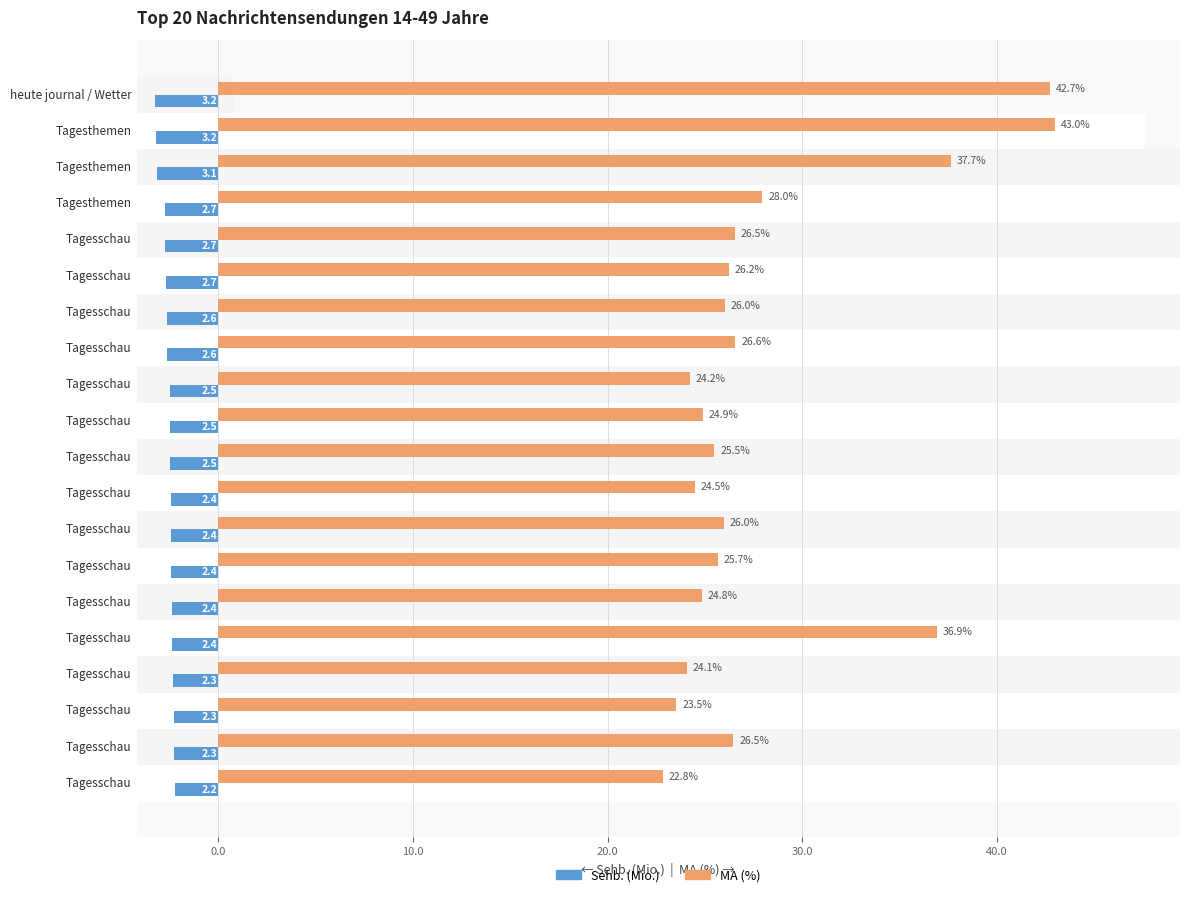

Which series has the widest spread of values?

MA (%)